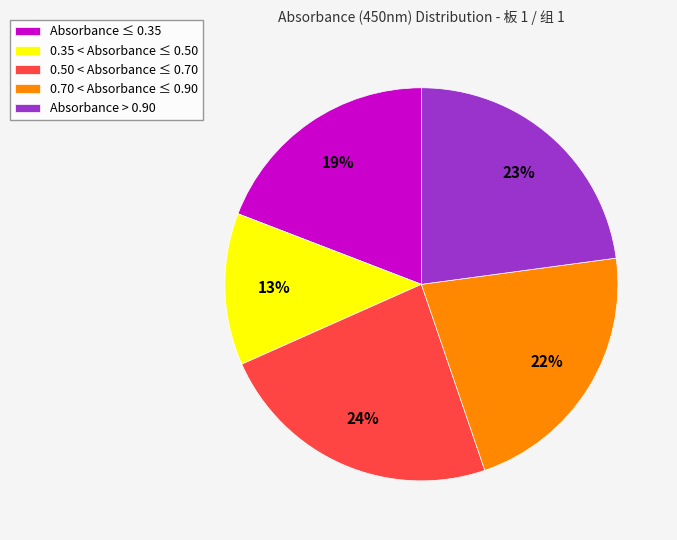

Which category has the smallest portion of the pie?

0.35 < Absorbance ≤ 0.50